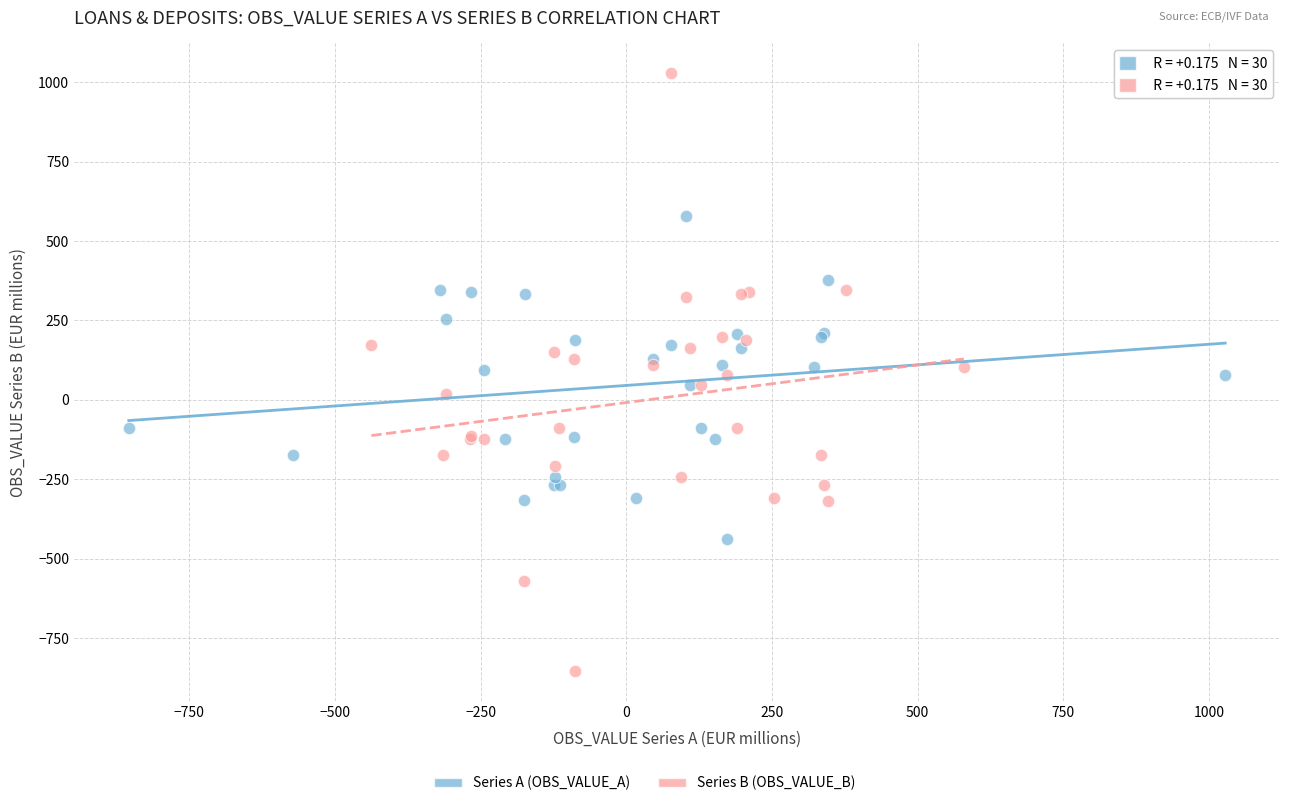

Which series has the largest Y range (max minus min)?

Series B (OBS_VALUE_B)